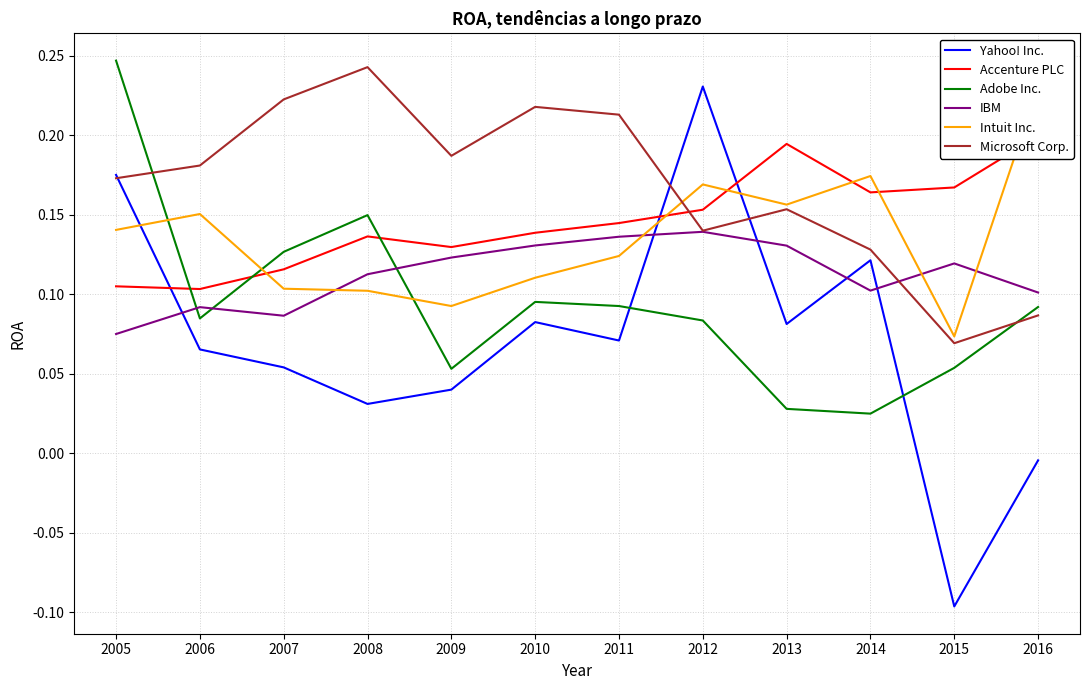

Reading left to right, list all the values displayed in this chart.

Yahoo! Inc.: 2005=0.2	2006=0.1	2007=0.1	2008=0.0	2009=0.0	2010=0.1	2011=0.1	2012=0.2	2013=0.1	2014=0.1	2015=-0.1	2016=-0.0
Accenture PLC: 2005=0.1	2006=0.1	2007=0.1	2008=0.1	2009=0.1	2010=0.1	2011=0.1	2012=0.2	2013=0.2	2014=0.2	2015=0.2	2016=0.2
Adobe Inc.: 2005=0.2	2006=0.1	2007=0.1	2008=0.1	2009=0.1	2010=0.1	2011=0.1	2012=0.1	2013=0.0	2014=0.0	2015=0.1	2016=0.1
IBM: 2005=0.1	2006=0.1	2007=0.1	2008=0.1	2009=0.1	2010=0.1	2011=0.1	2012=0.1	2013=0.1	2014=0.1	2015=0.1	2016=0.1
Intuit Inc.: 2005=0.1	2006=0.2	2007=0.1	2008=0.1	2009=0.1	2010=0.1	2011=0.1	2012=0.2	2013=0.2	2014=0.2	2015=0.1	2016=0.2
Microsoft Corp.: 2005=0.2	2006=0.2	2007=0.2	2008=0.2	2009=0.2	2010=0.2	2011=0.2	2012=0.1	2013=0.2	2014=0.1	2015=0.1	2016=0.1